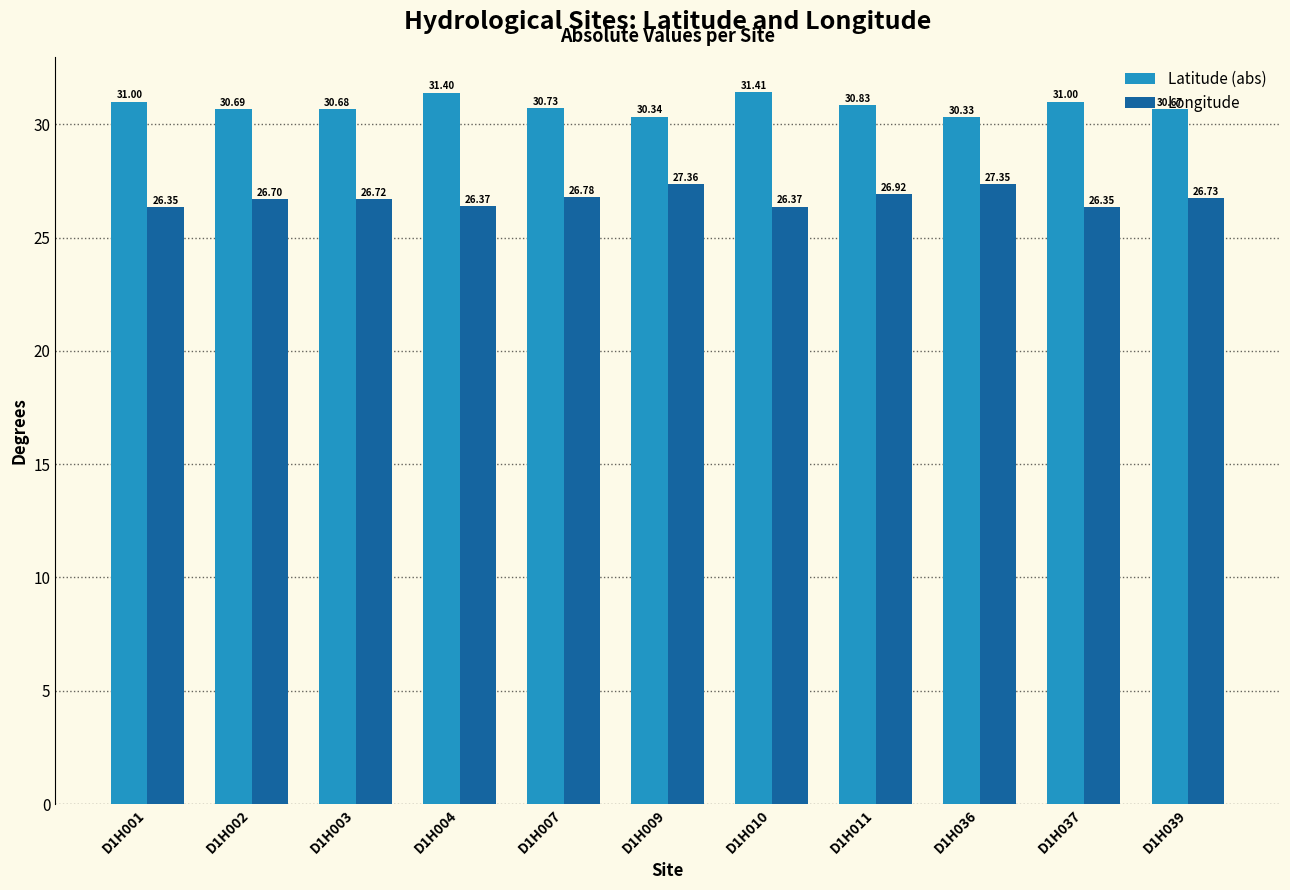

What is the value of the Latitude (abs) bar at the 10th from the left?

31.0